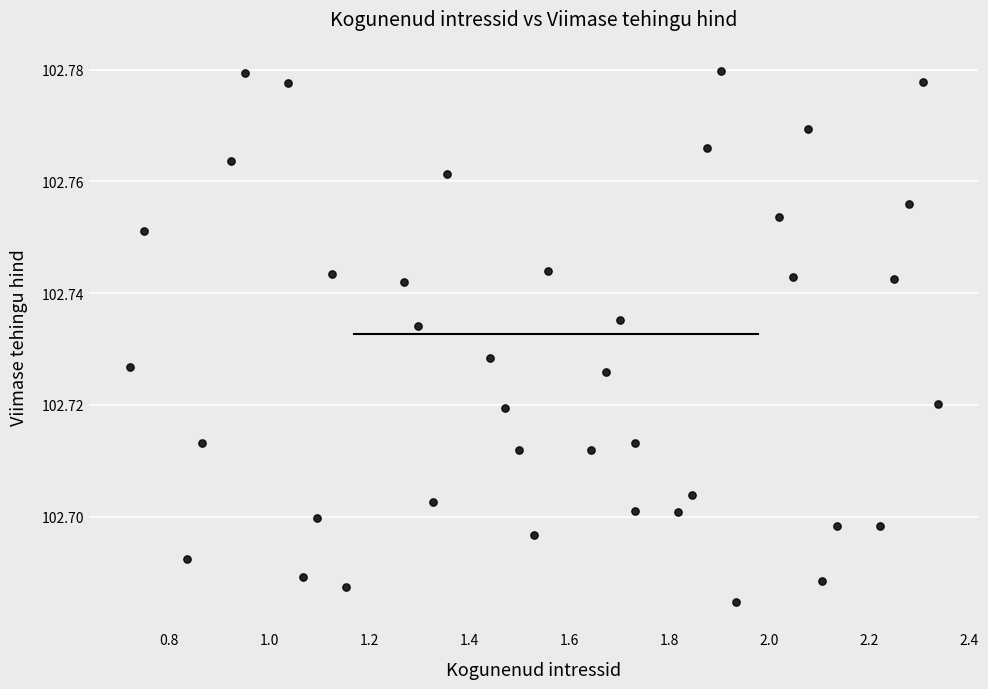

What is the range of X values (max minus min)?

1.6